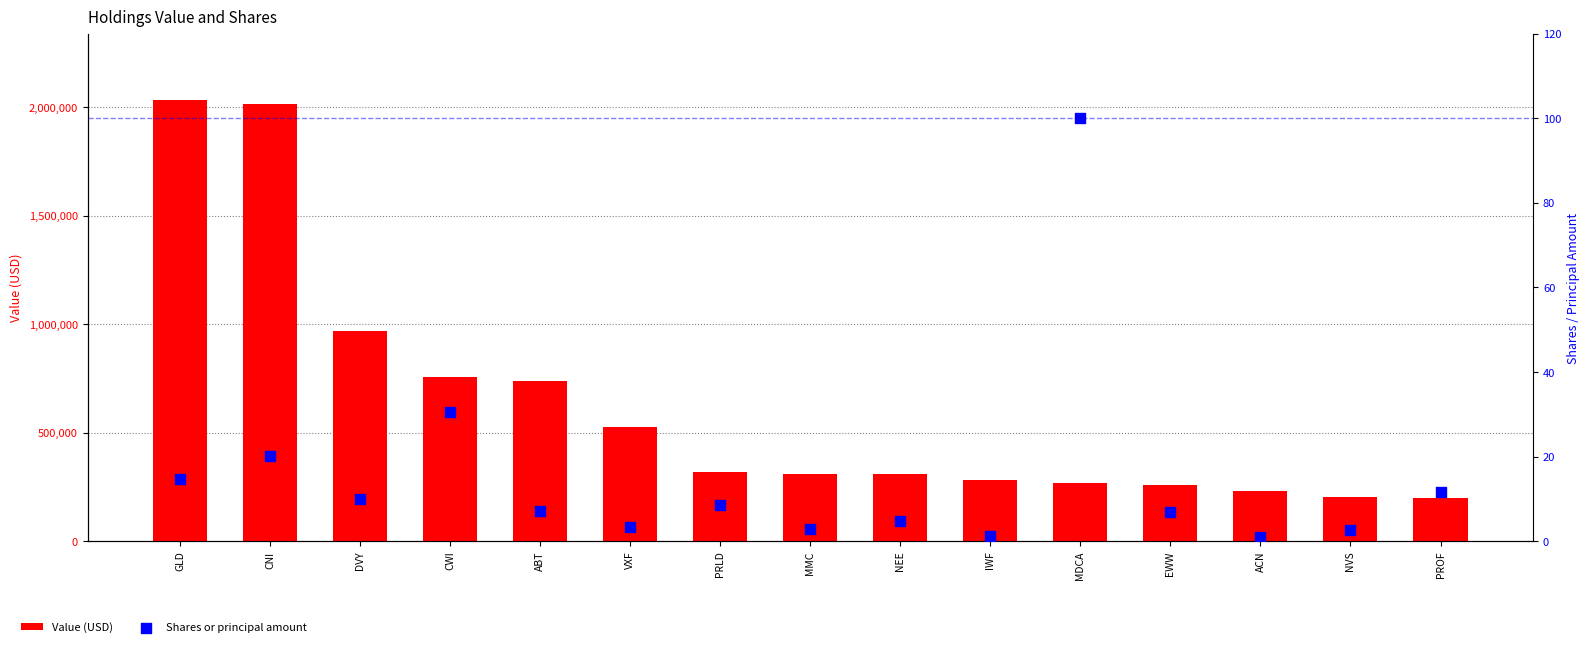

Is the value of Value (USD) at MDCA greater than the value of Shares or principal amount at ABT?

Yes